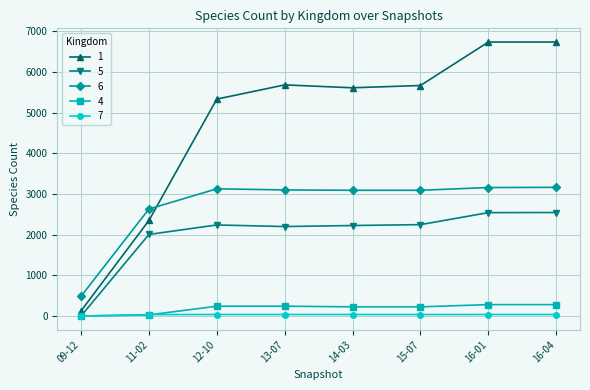

Where do 6 and 1 first cross each other?

11-02 and 12-10